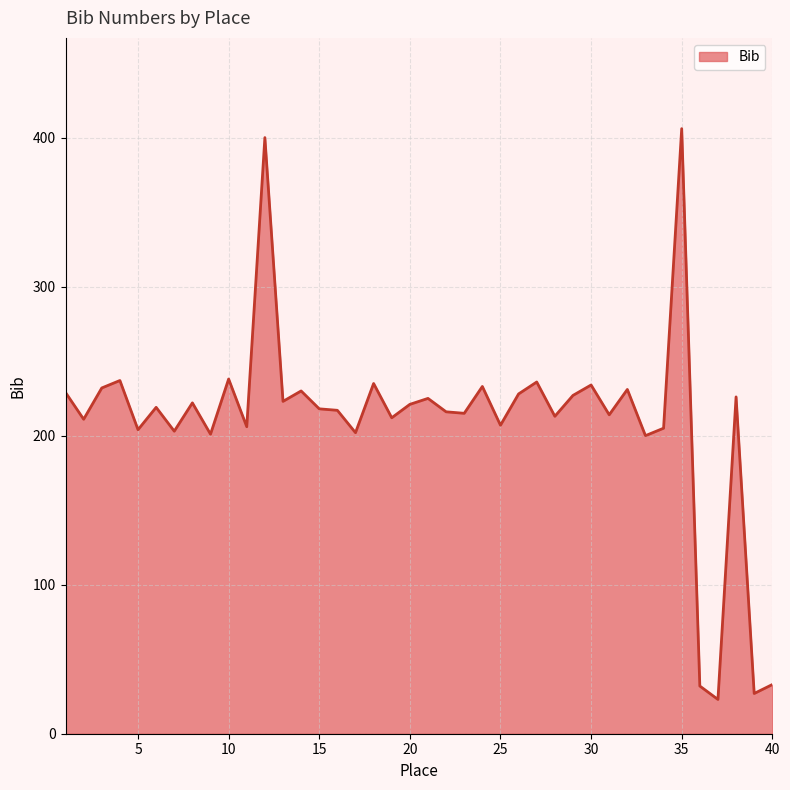

What is the minimum value shown in the chart?

23